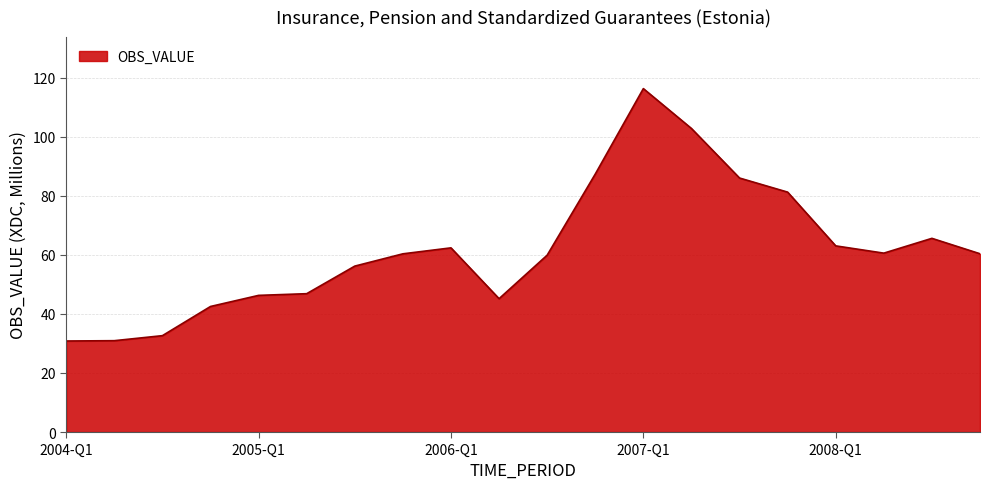

What is the minimum value shown in the chart?

30.8